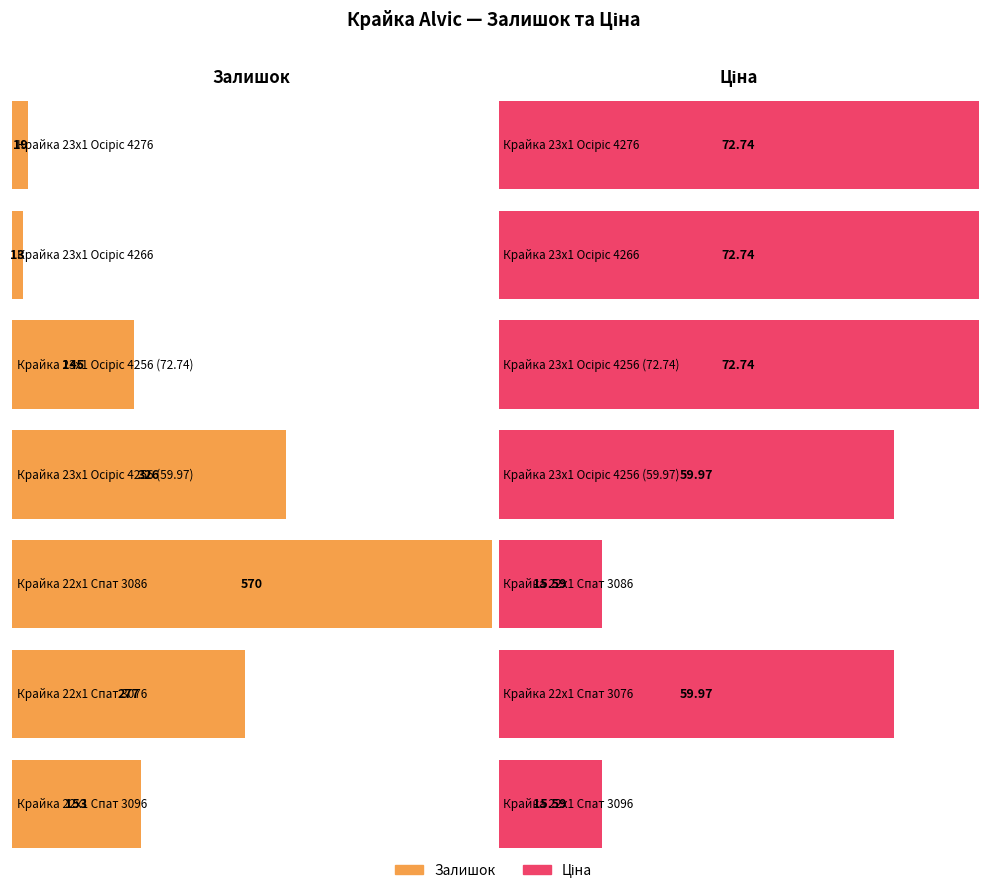

Is it true that Ціна equals 38.2 at Крайка 23x1 Осіріс 4266?

False